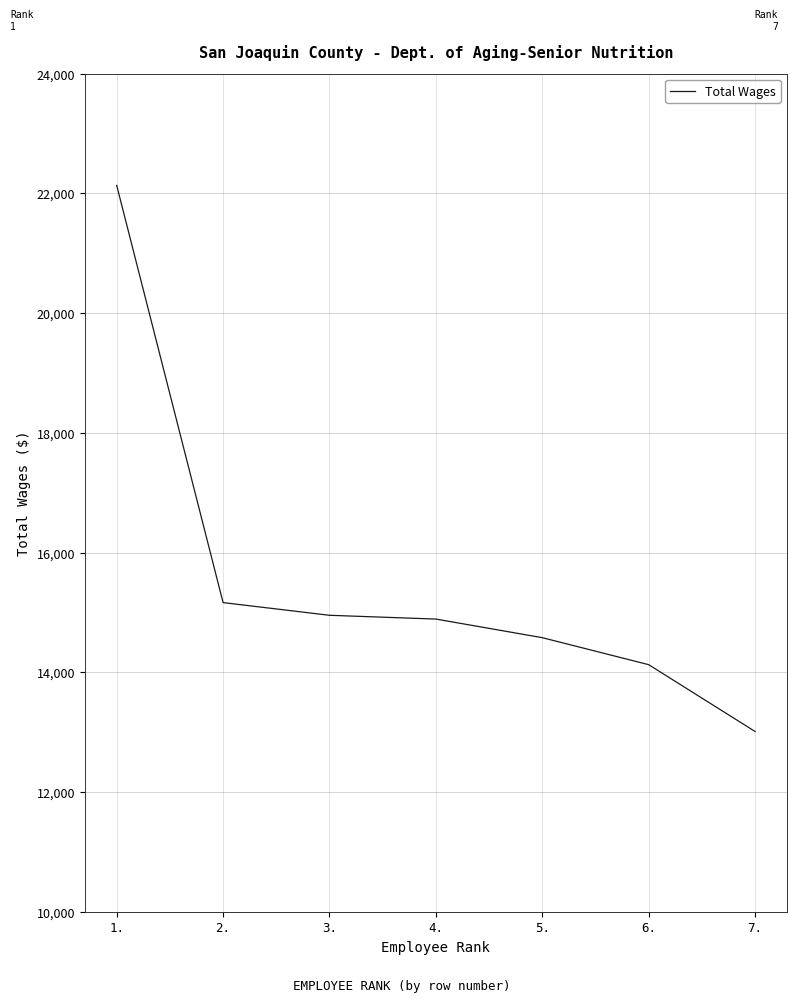

What is the sum of all values?

108854